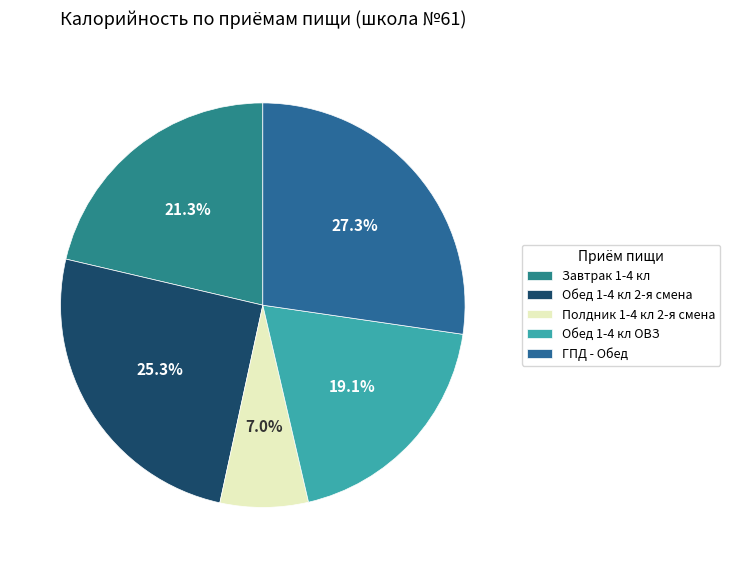

True or false: Обед 1-4 кл 2-я смена accounts for 25% of the total.

True